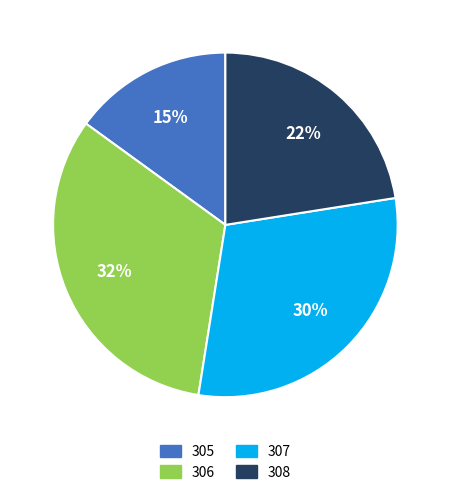

Does 308 account for over 50% of the chart?

No